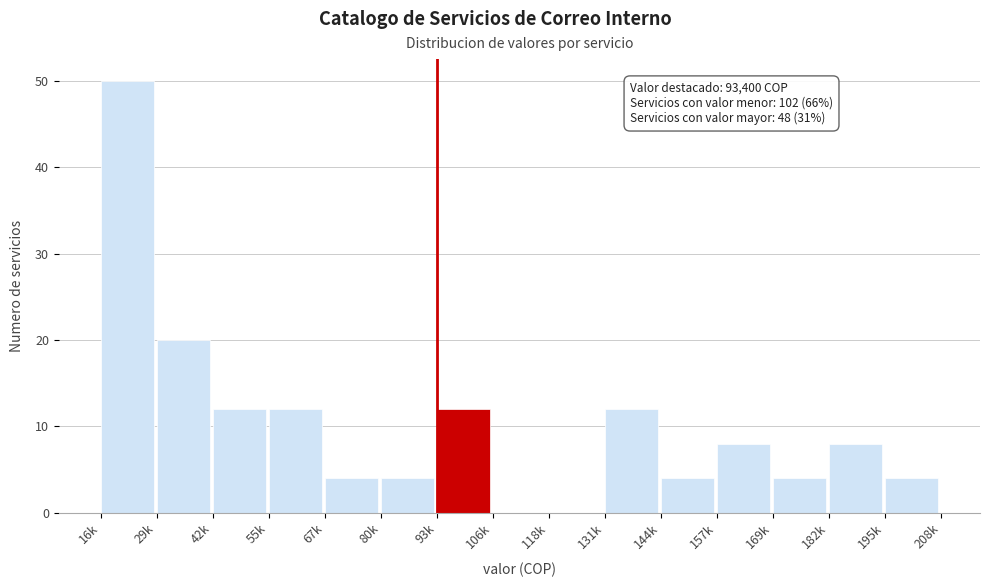

Reading left to right, transcribe all the data shown in this chart.

16k=50	29k=20	42k=12	55k=12	67k=4	80k=4	93k=12	106k=0	118k=0	131k=12	144k=4	157k=8	169k=4	182k=8	195k=4